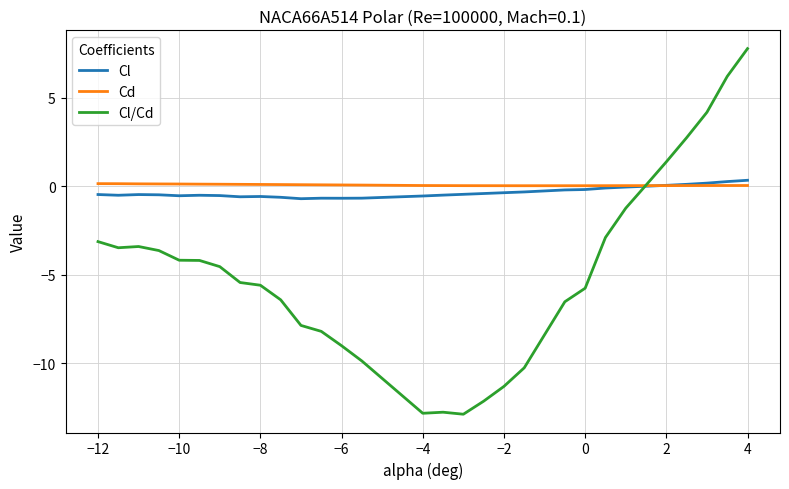

Which series has the largest range (max minus min)?

Cl/Cd